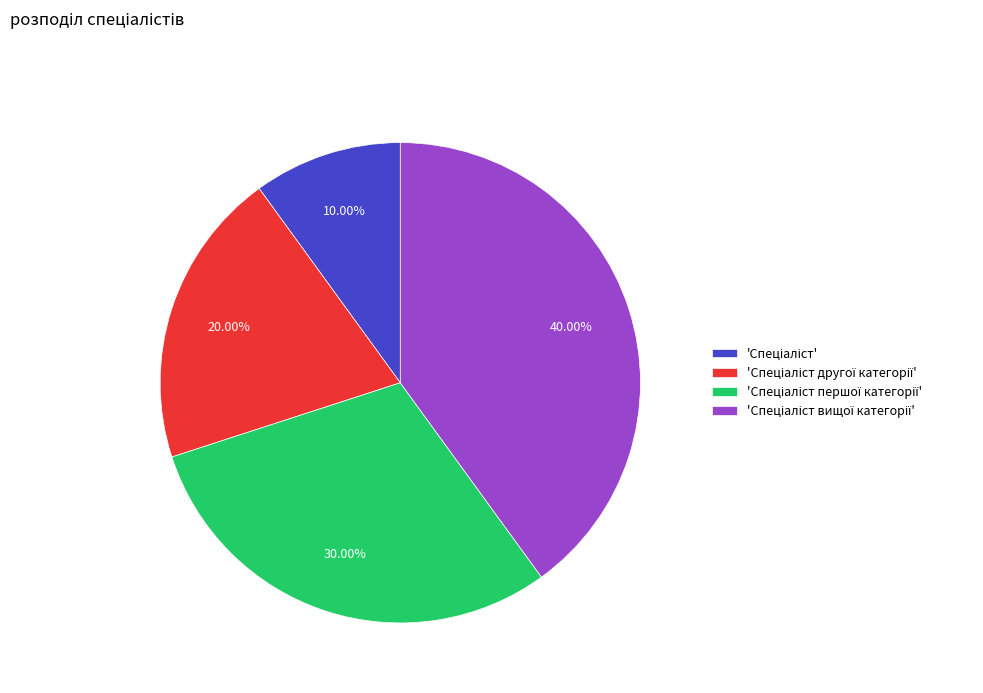

Is there any slice that represents more than half of the pie?

No